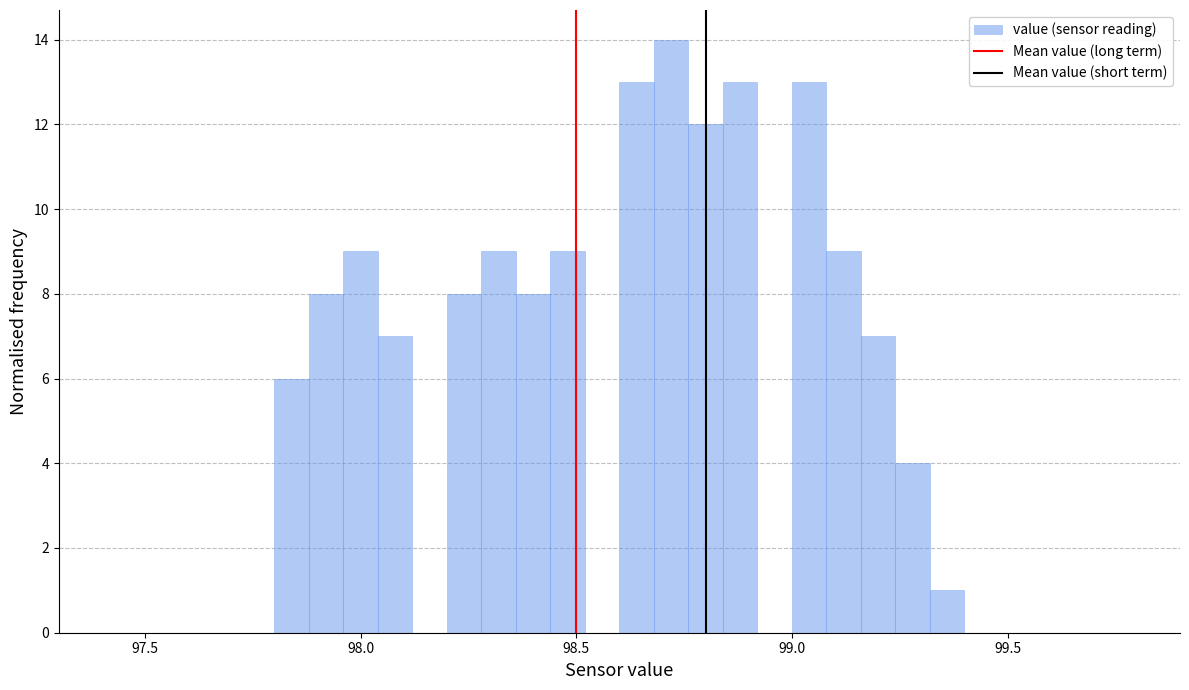

Around what value on the x-axis is the tallest bar? Give the approximate position of its centre, as read against the axis.

98.70